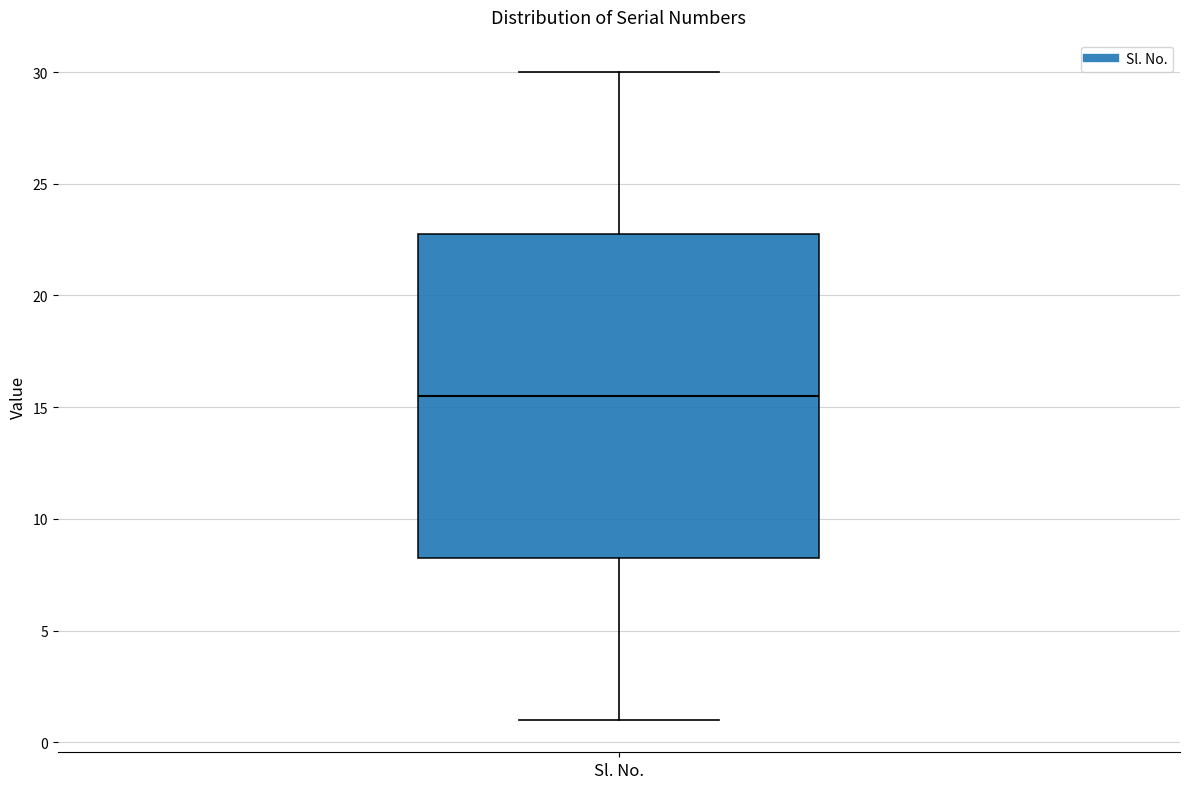

Transcribe this box plot: give where the median line is, the range the box spans, and where the two whiskers end, as read against the y-axis. The values are not printed on the chart, so give them approximately, as read against the axis.

median 15.5, box 8.5 to 23.0, whiskers 1.0 to 30.0